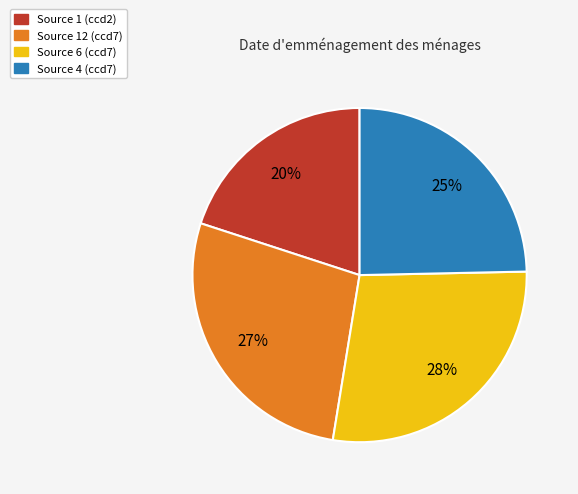

Which has a higher value, Source 1 (ccd2) or Source 6 (ccd7)?

Source 6 (ccd7)